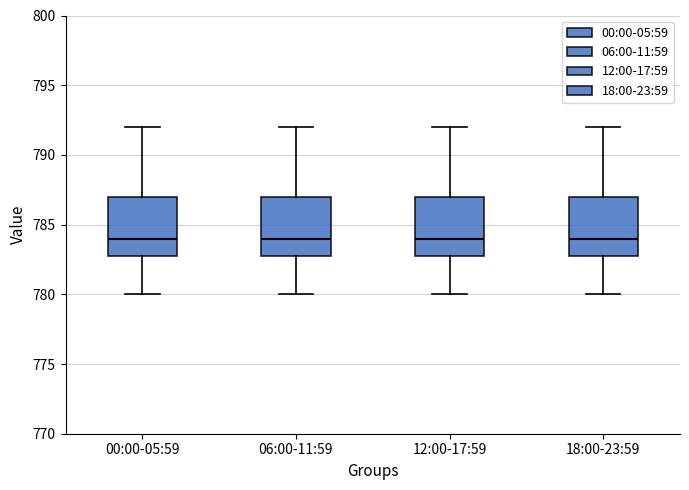

Reading left to right, transcribe this box plot: for each box, give where its median line is, the range the box spans, and where its two whiskers end, as read against the y-axis. The values are not printed on the chart, so give them approximately, as read against the axis.

00:00-05:59: median 784, box 783 to 787, whiskers 780 to 792
06:00-11:59: median 784, box 783 to 787, whiskers 780 to 792
12:00-17:59: median 784, box 783 to 787, whiskers 780 to 792
18:00-23:59: median 784, box 783 to 787, whiskers 780 to 792